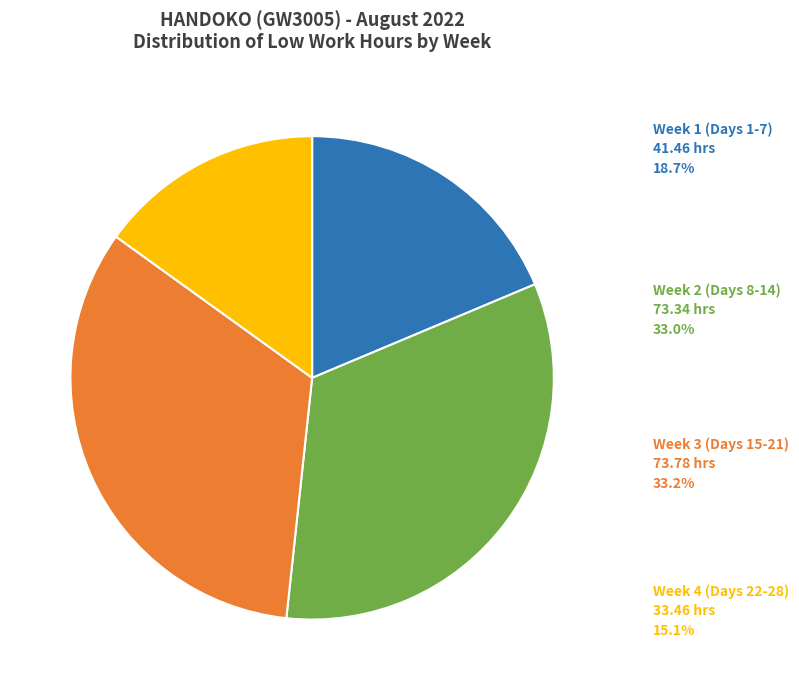

How many segments does this pie chart have?

4